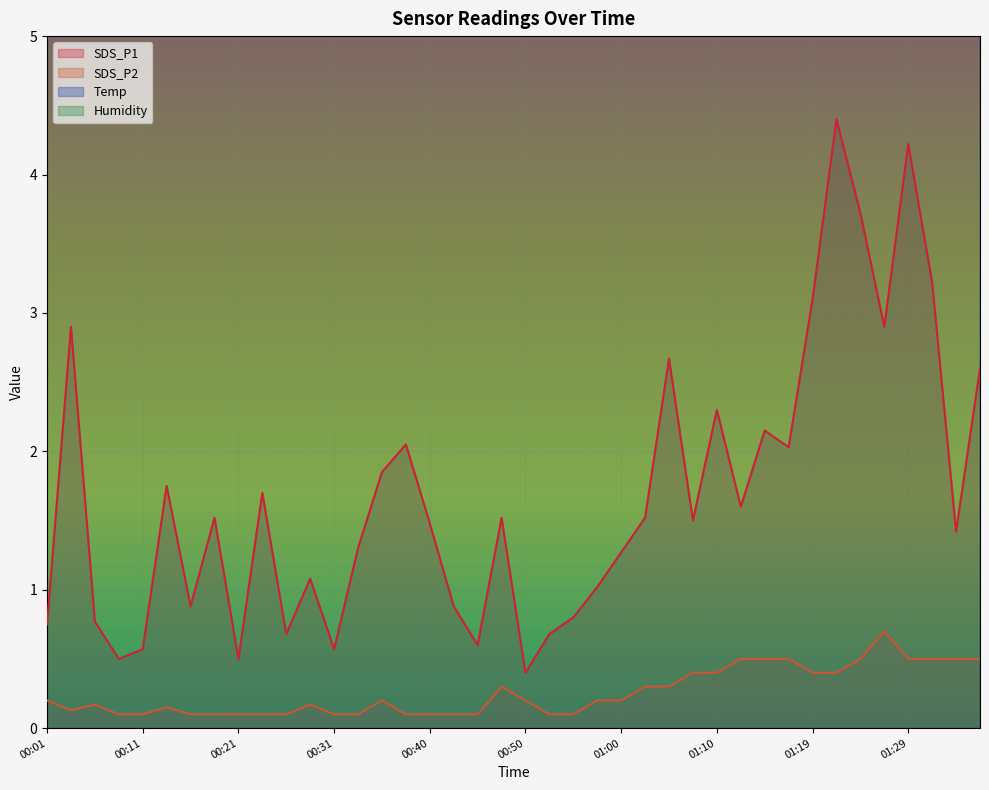

Between 00:16 and 00:04, which is larger?

00:04